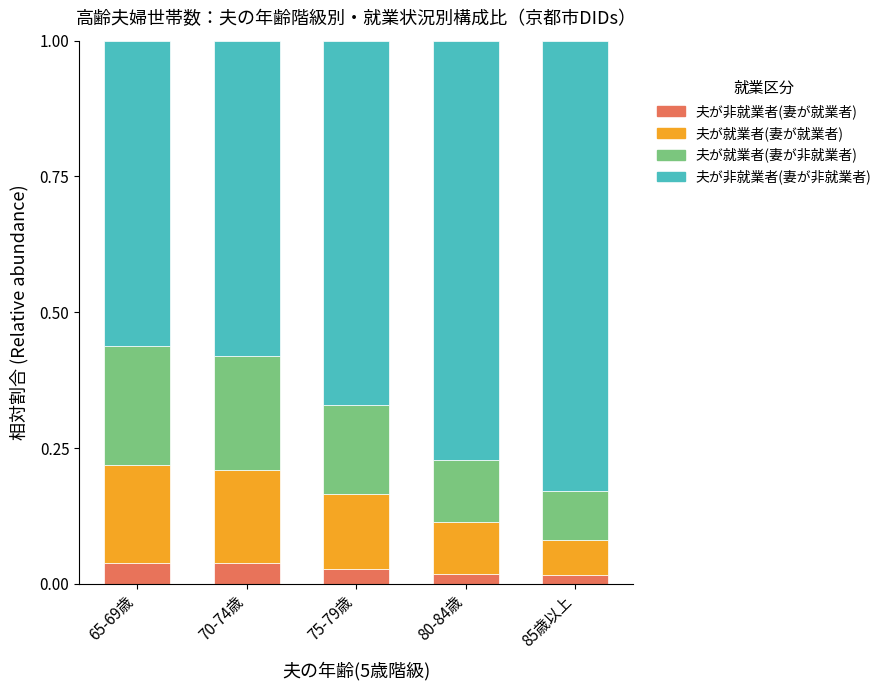

What is the total value across all series at 70-74歳?

1.0